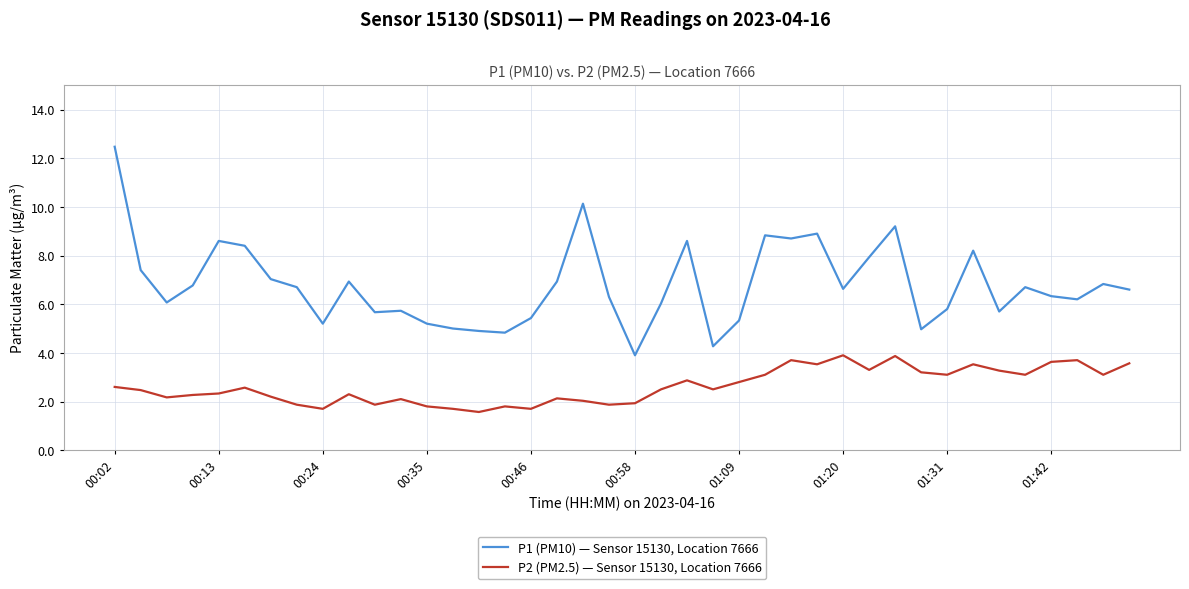

True or false: P2 (PM2.5) — Sensor 15130, Location 7666 and P1 (PM10) — Sensor 15130, Location 7666 intersect in this chart.

False